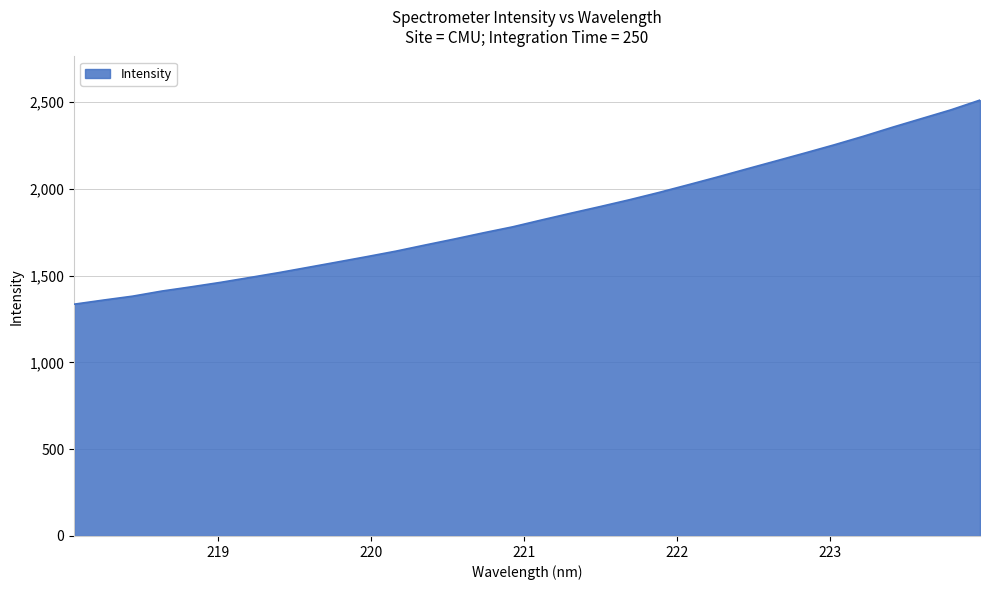

What is the smallest value displayed?

1336.1